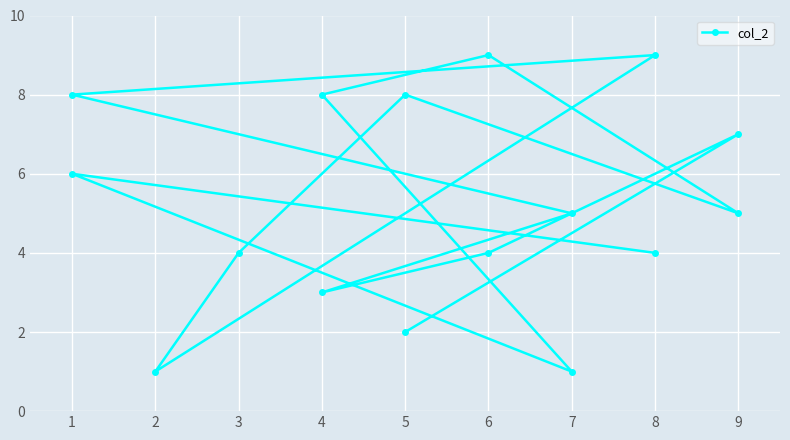

List the labels in order of value, largest first.

8, 6, 1, 5, 4, 9, 1, 7, 9, 6, 3, 8, 4, 5, 2, 7